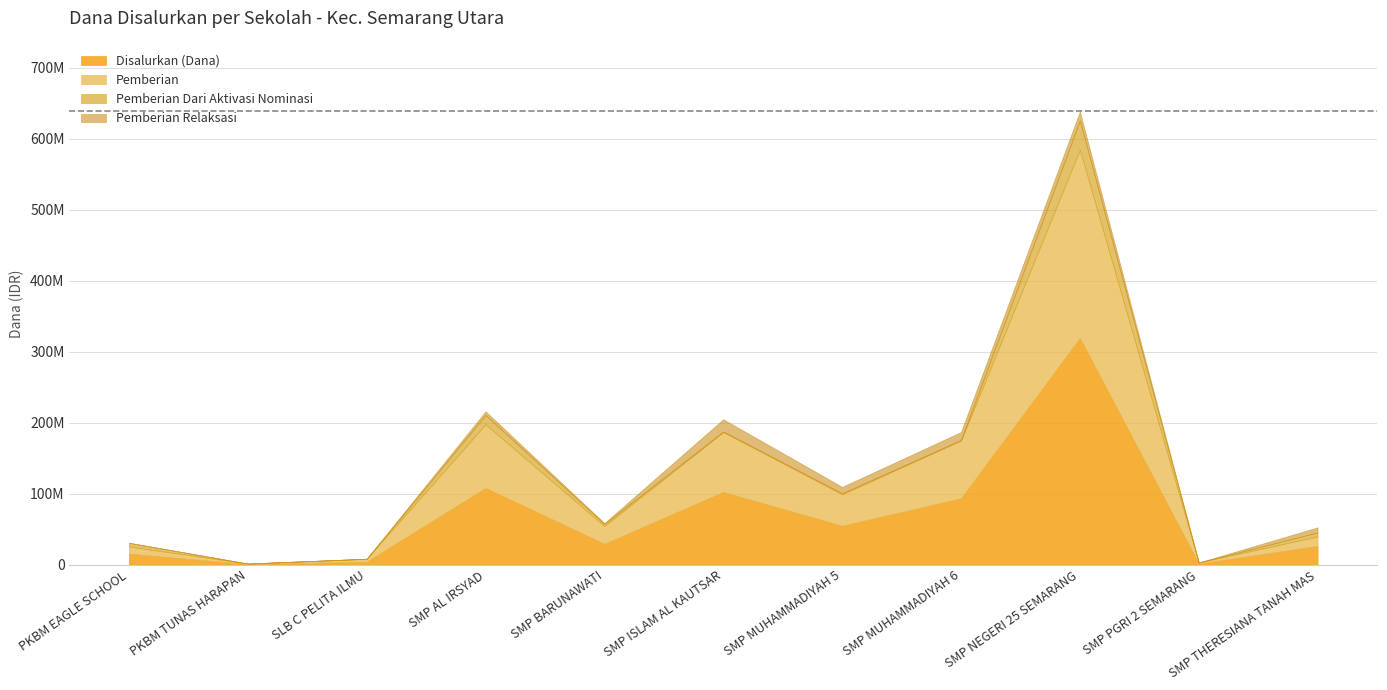

At which label does Pemberian Relaksasi first exceed 5250000?

SMP ISLAM AL KAUTSAR